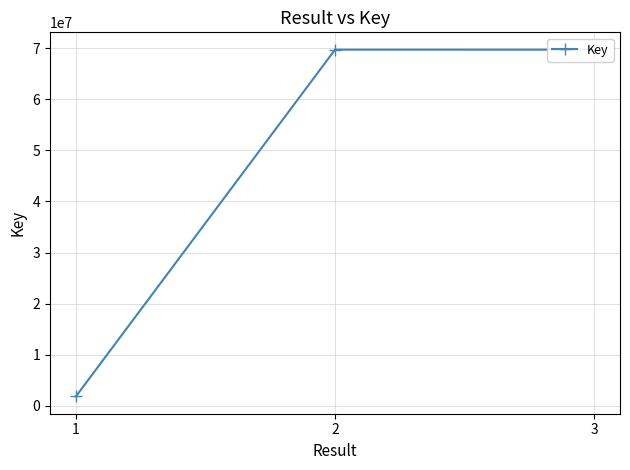

What value does the data have at 1, to the nearest 100?

1880300